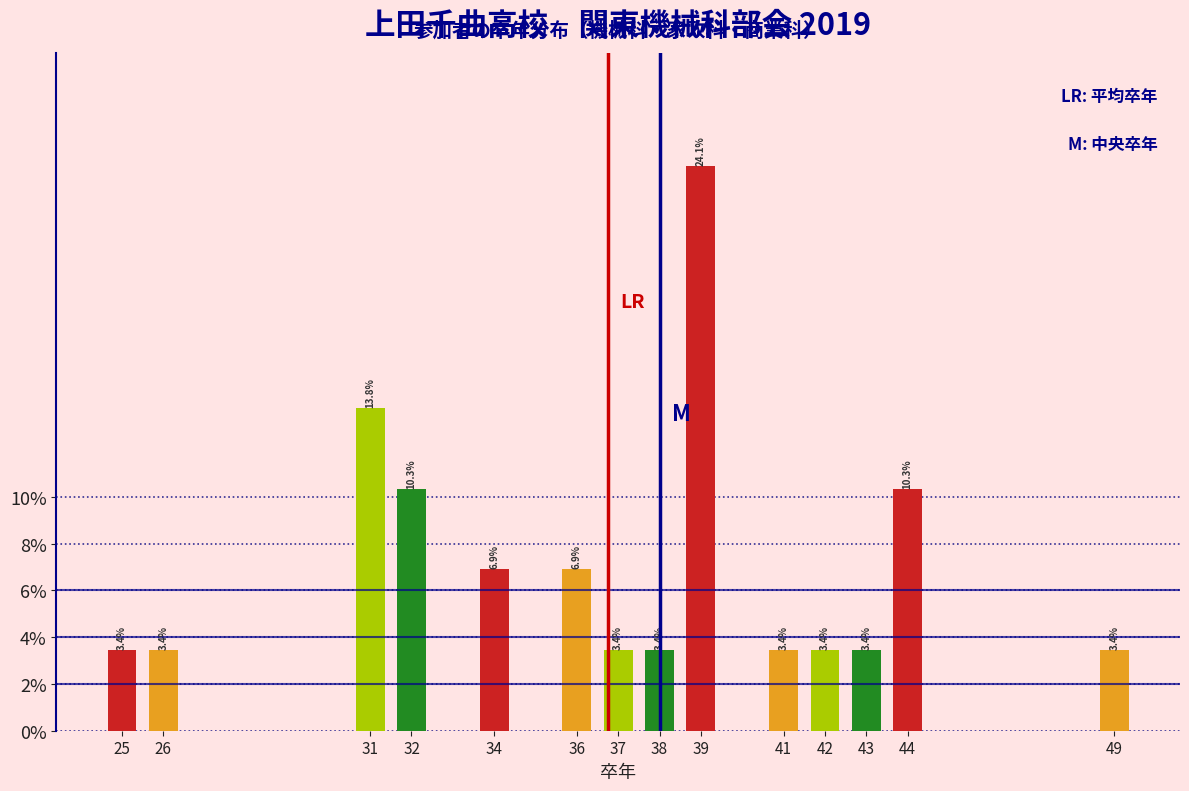

Reading right to left, what are all the values shown in this chart?

3.4	10.3	3.4	3.4	3.4	24.1	3.4	3.4	6.9	6.9	10.3	13.8	3.4	3.4